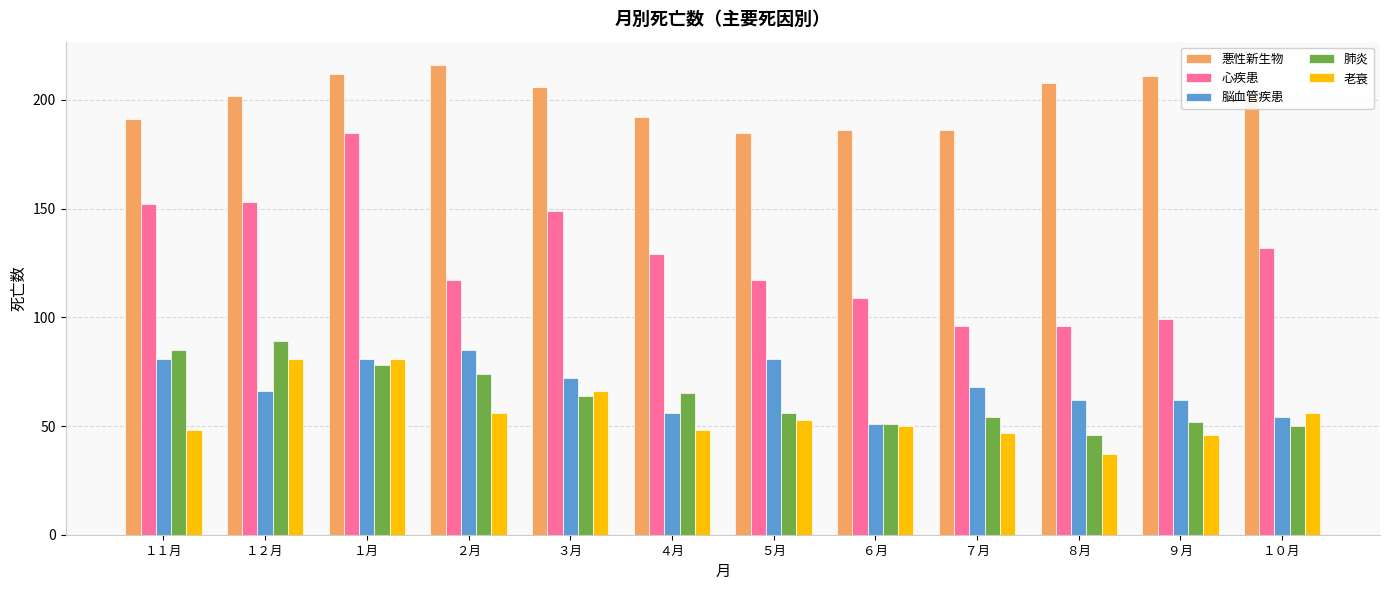

What is the maximum value for 悪性新生物?

216